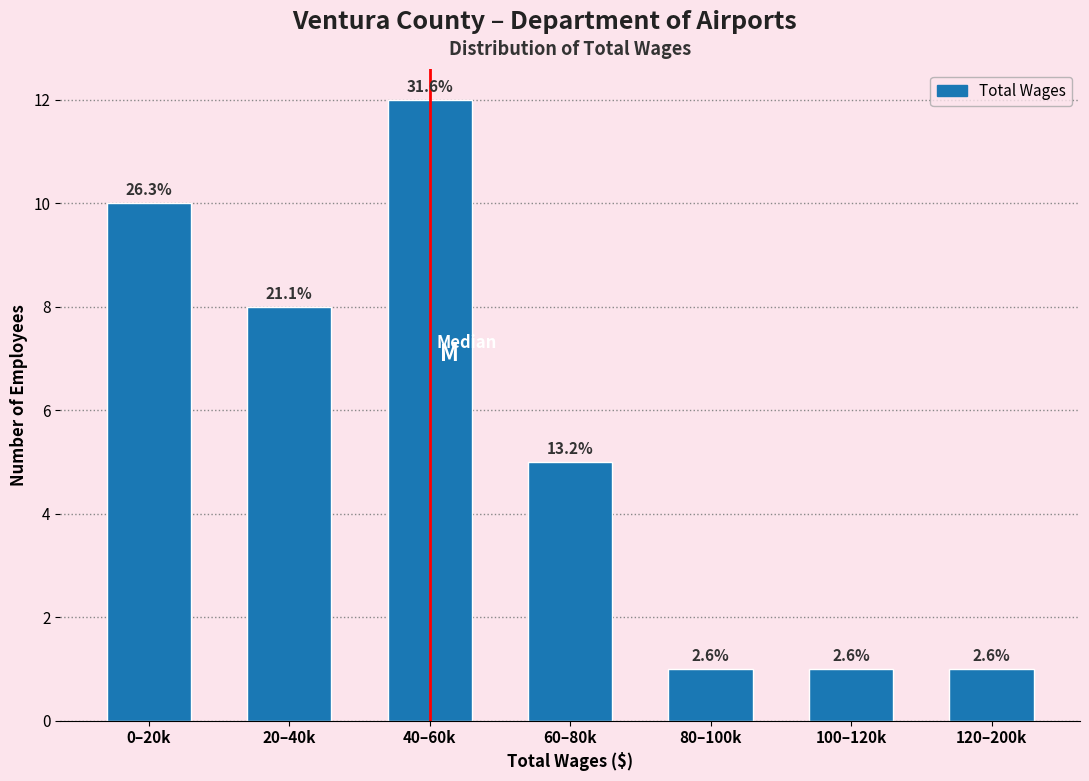

Does the chart contain any negative values?

No